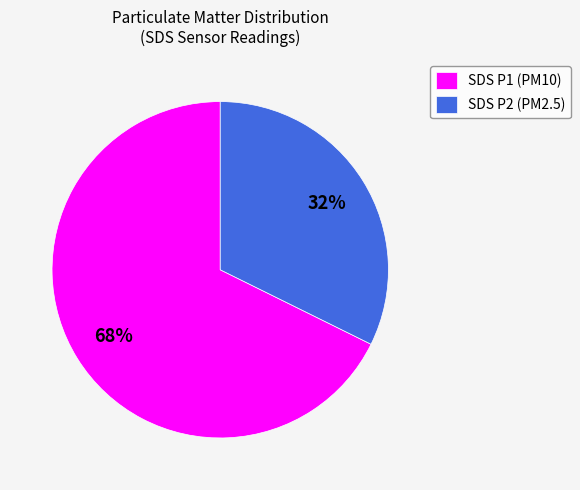

Combined, do SDS P2 (PM2.5) and SDS P1 (PM10) account for over 50%?

Yes